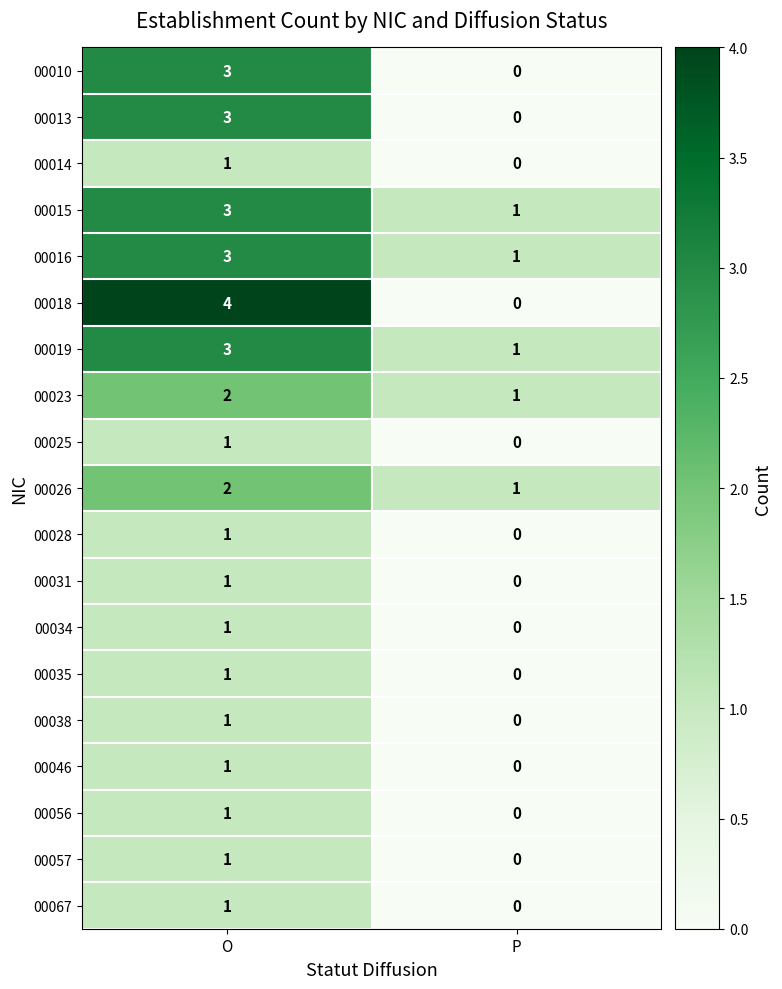

True or false: 00010 has a value of 0 at P.

True